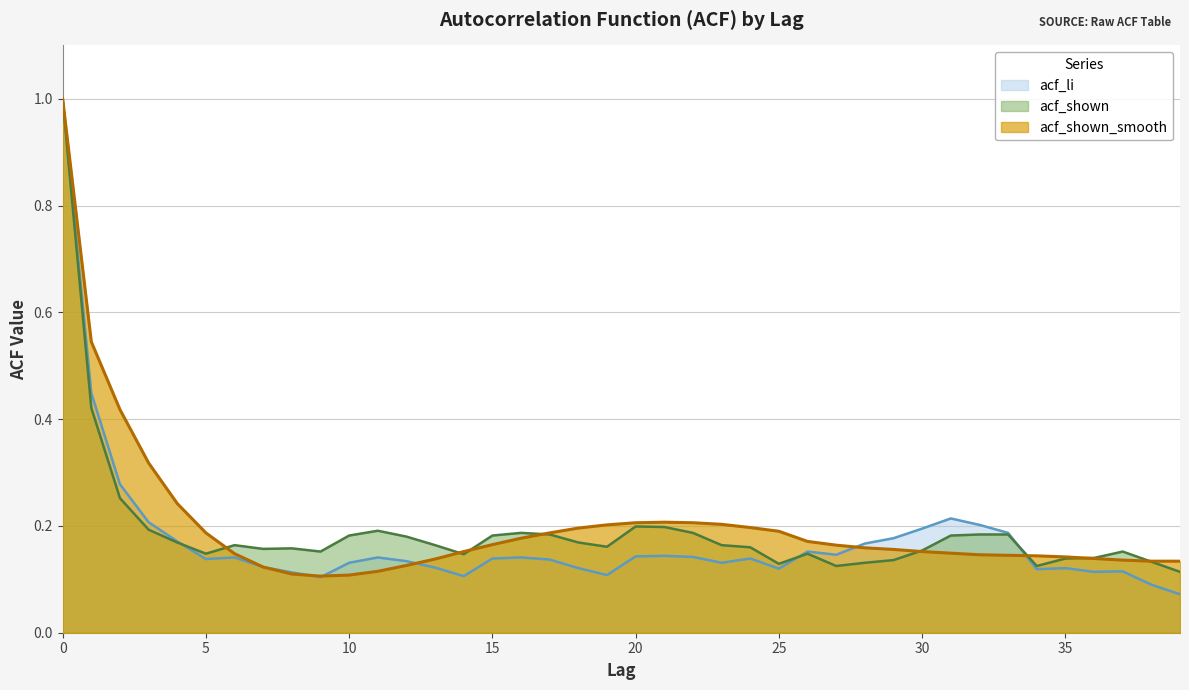

Which series has the widest spread of values?

acf_li